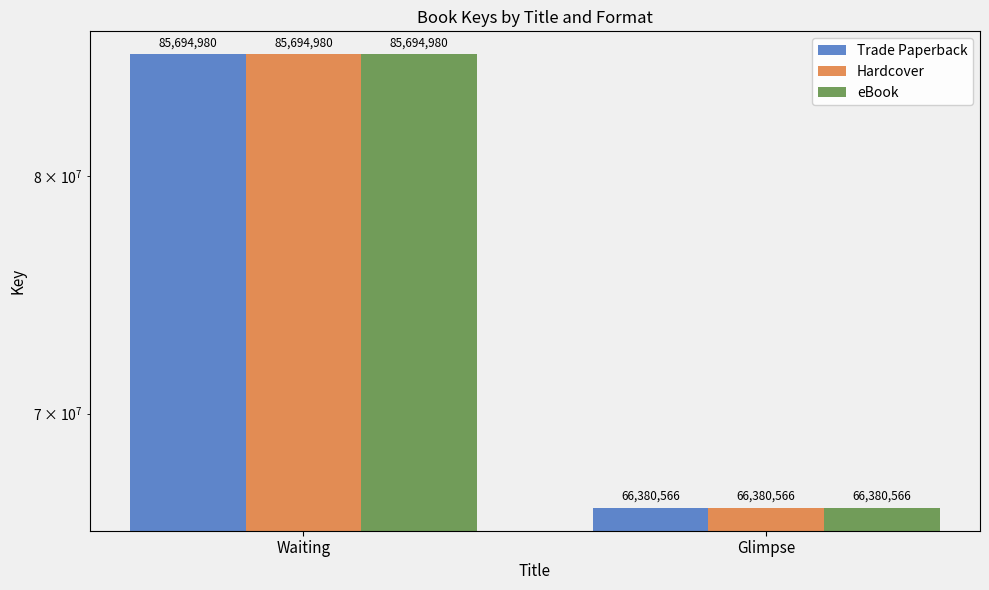

Reading left to right, extract all data points from this chart.

Trade Paperback: 85694980	66380566
Hardcover: 85694980	66380566
eBook: 85694980	66380566